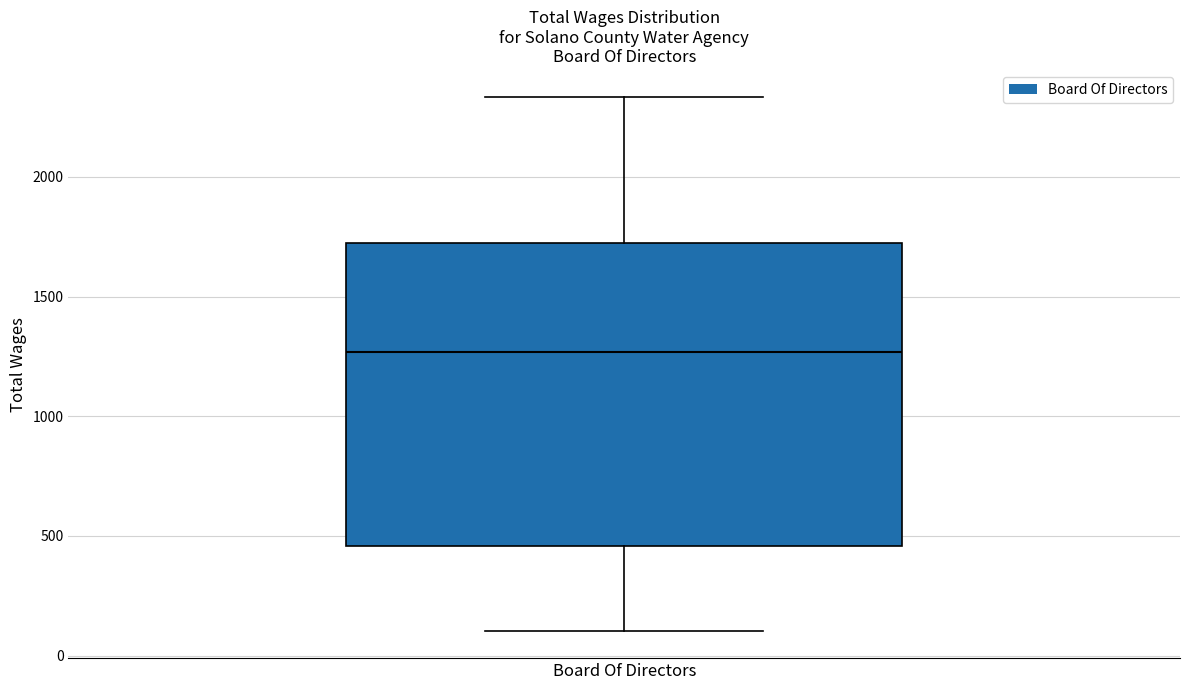

Read this box plot against the y-axis: the position of the median line, the range covered by the box, and the ends of both whiskers. The values are not printed on the chart, so give them approximately, as read against the axis.

median 1250, box 450 to 1700, whiskers 100 to 2350